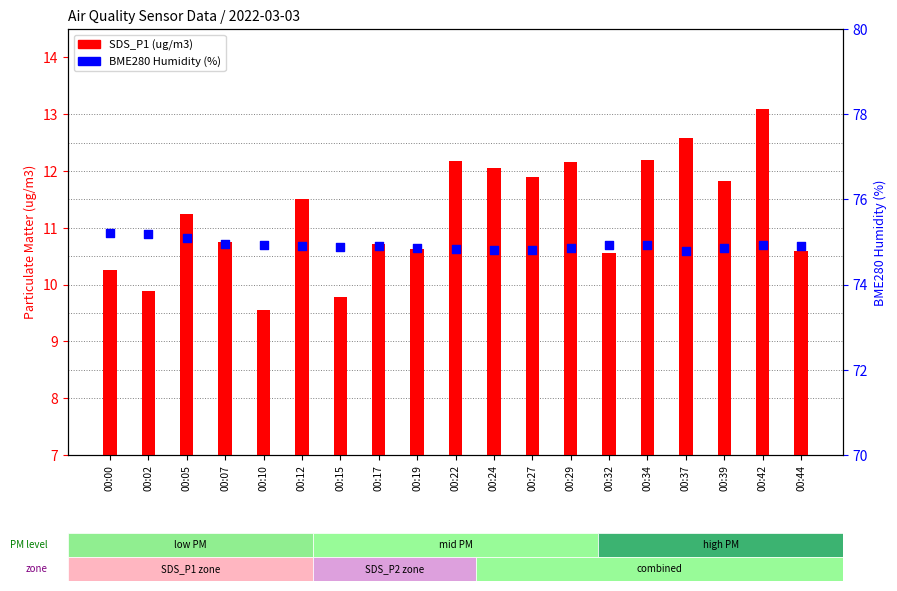

Which series has the widest spread of Y values?

SDS_P1